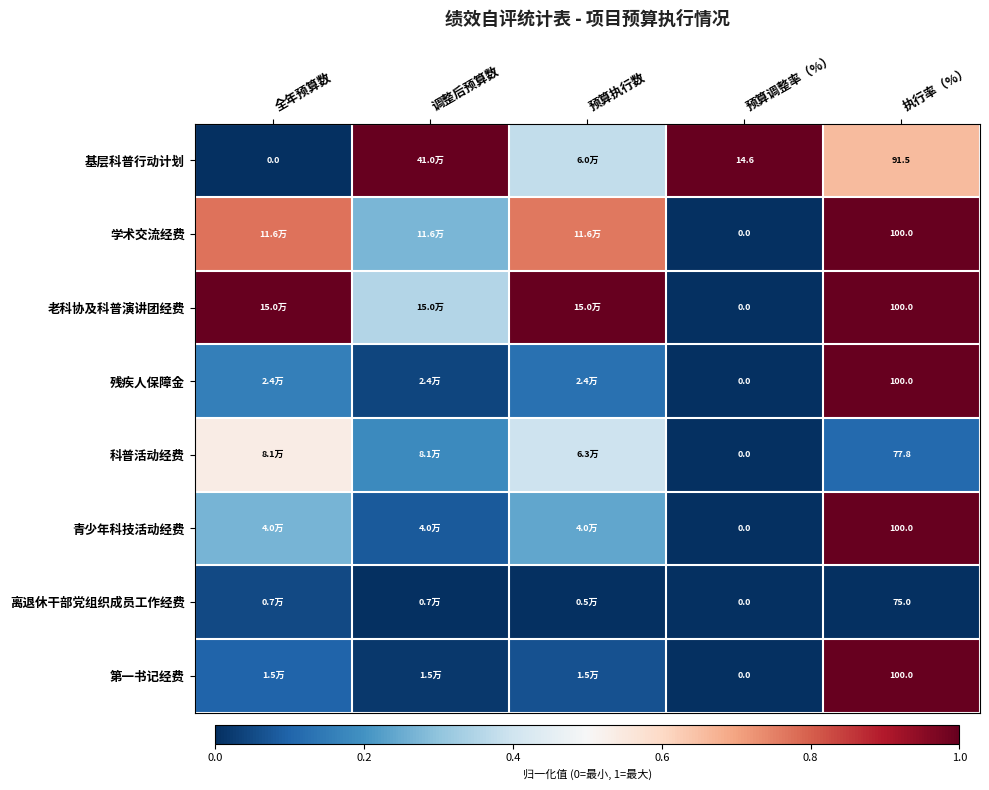

List the series in order of their peak value, lowest first.

离退休干部党组织成员工作经费, 科普活动经费, 学术交流经费, 第一书记经费, 基层科普行动计划, 老科协及科普演讲团经费, 残疾人保障金, 青少年科技活动经费